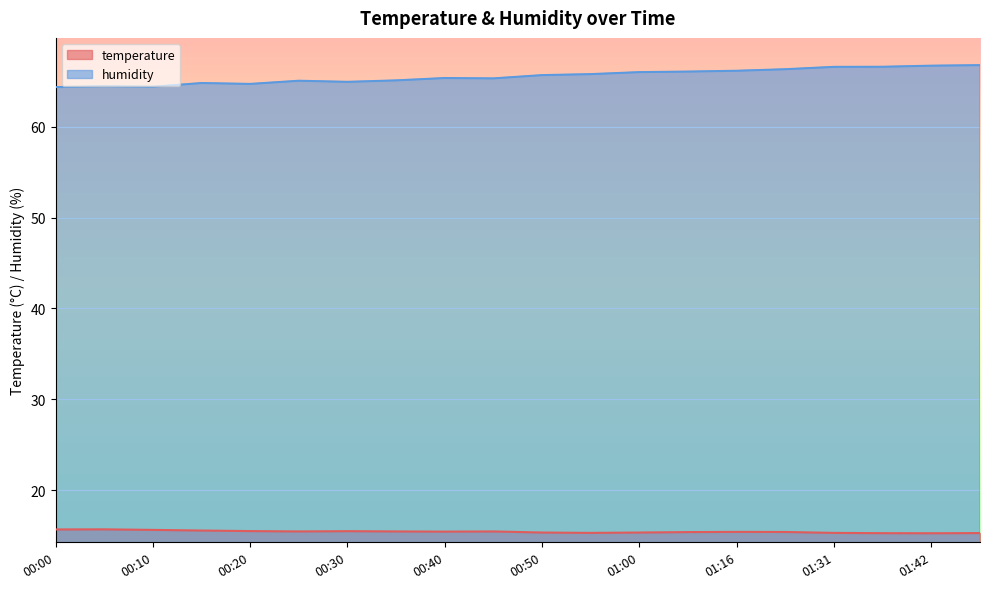

What is the sum of the temperature values at 01:21 and 01:00?

30.7